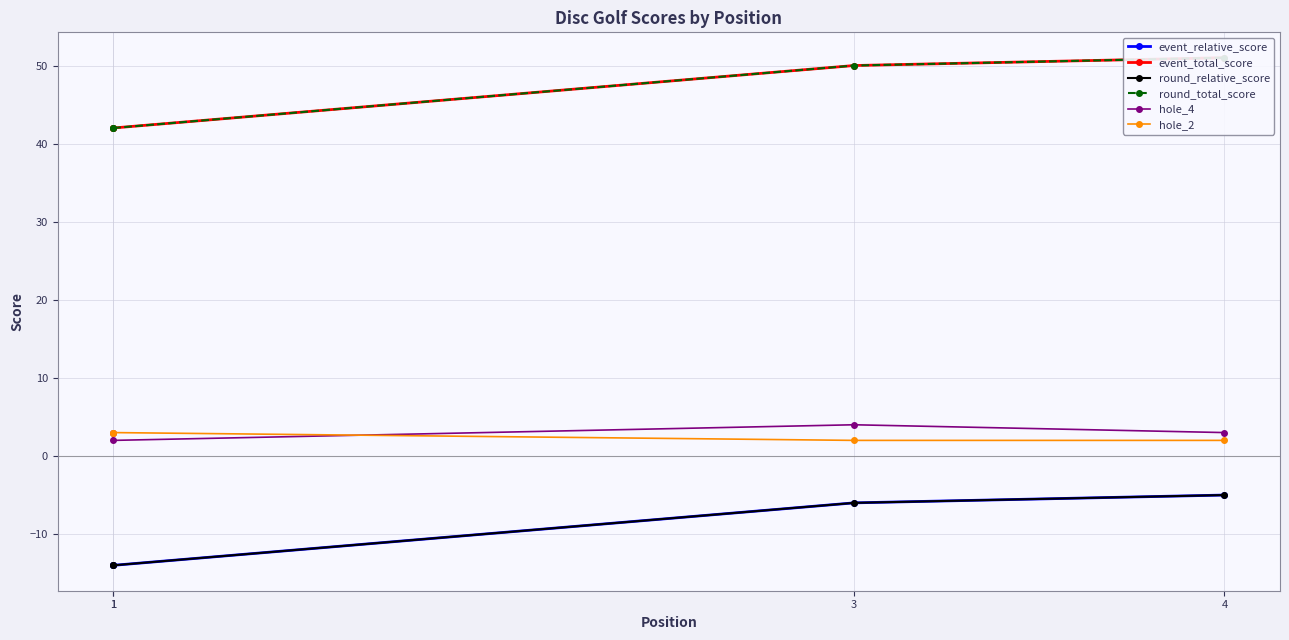

The hole_4 series shows 3 at 4. True or false?

True